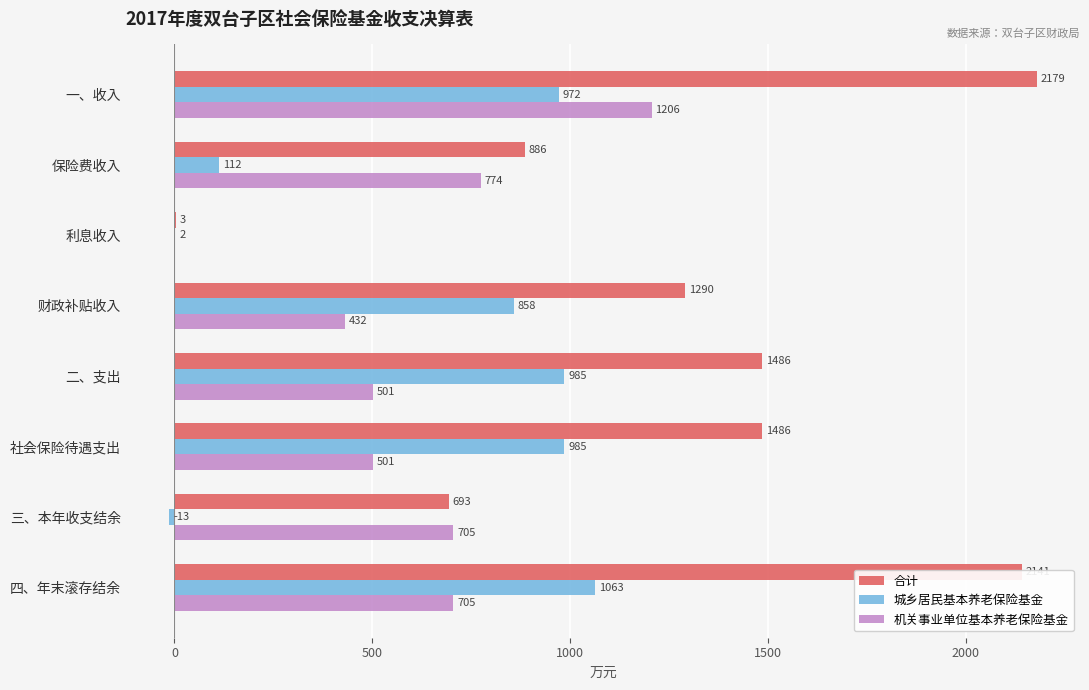

At which label is 城乡居民基本养老保险基金 closest to 525?

财政补贴收入